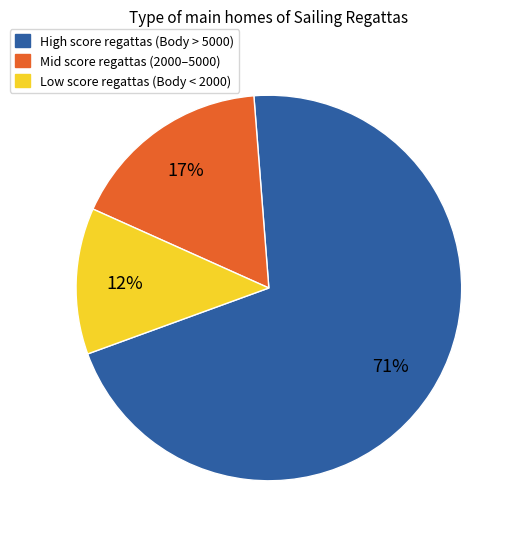

Is there any slice that represents more than half of the pie?

Yes